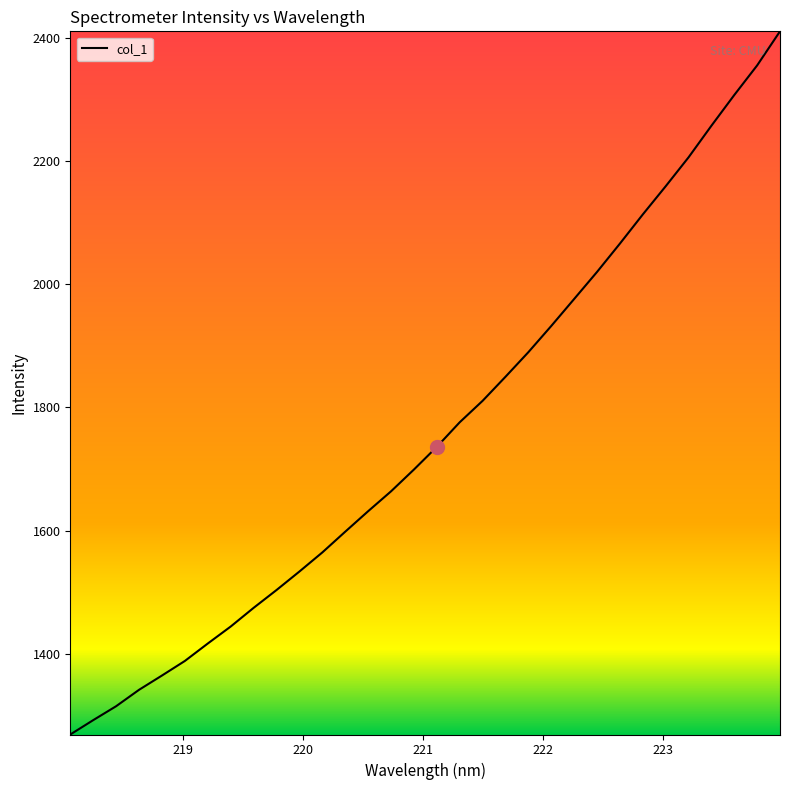

What is the maximum value shown in the chart?

2410.6